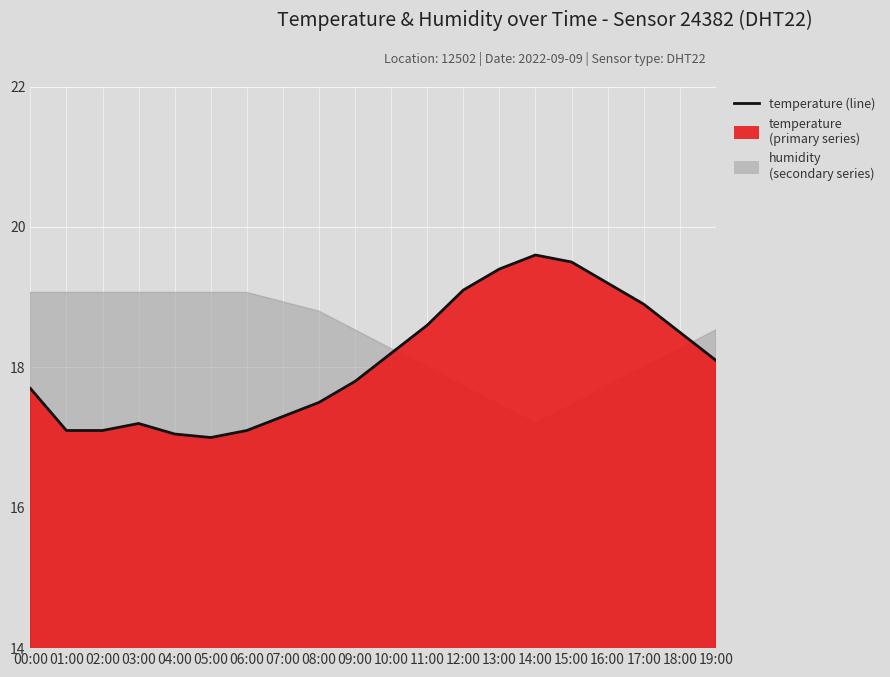

Reading right to left, list all the values displayed in this chart.

18.1	18.5	18.9	19.2	19.5	19.6	19.4	19.1	18.6	18.2	17.8	17.5	17.3	17.1	17.0	17.1	17.2	17.1	17.1	17.7